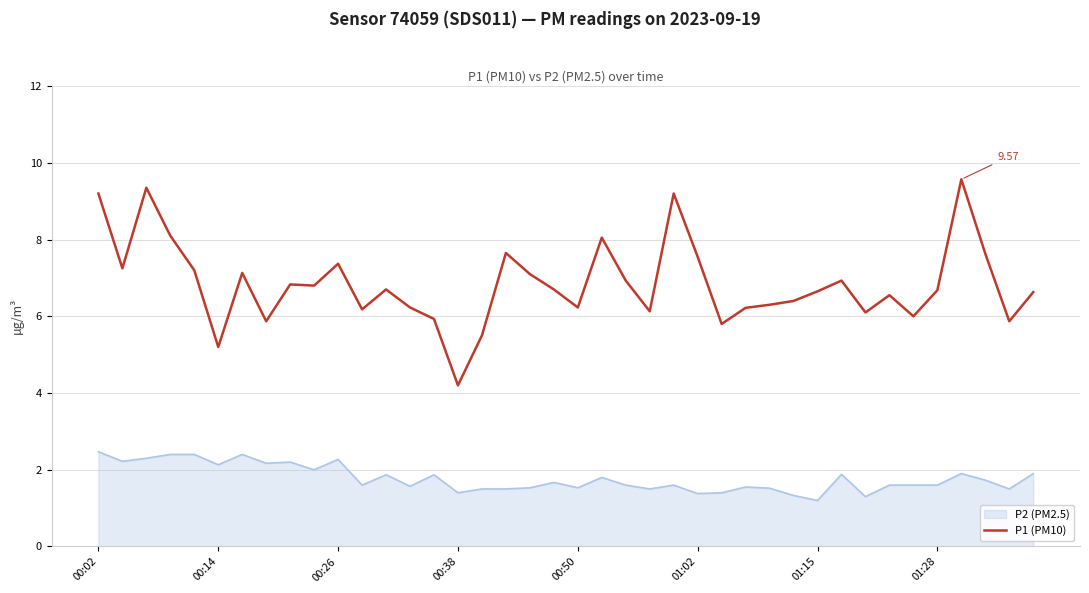

True or false: P2 (PM2.5) and P1 (PM10) intersect in this chart.

False